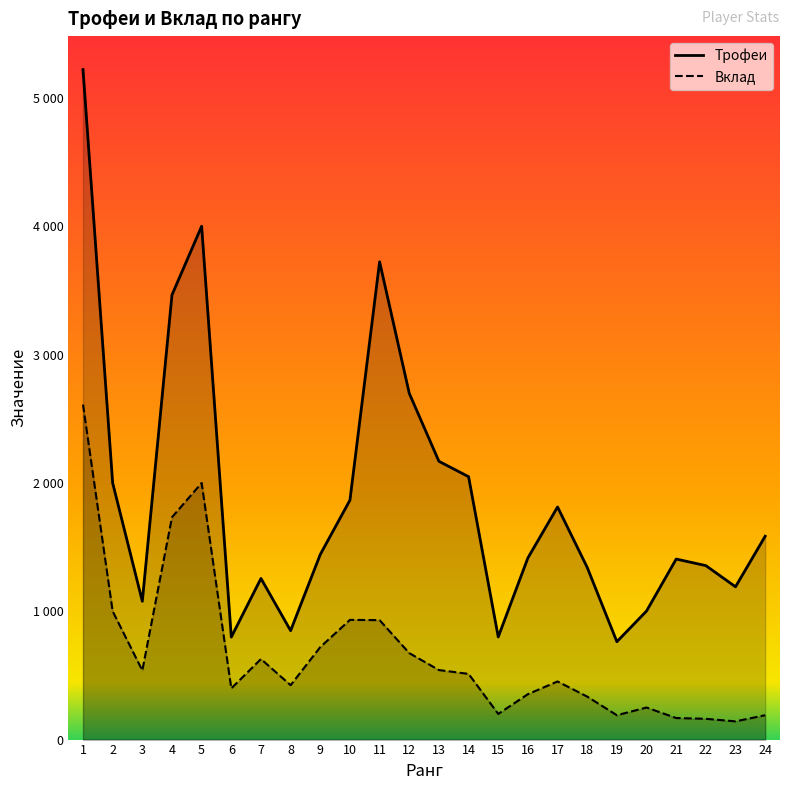

True or false: Вклад and Трофеи cross at least once.

False